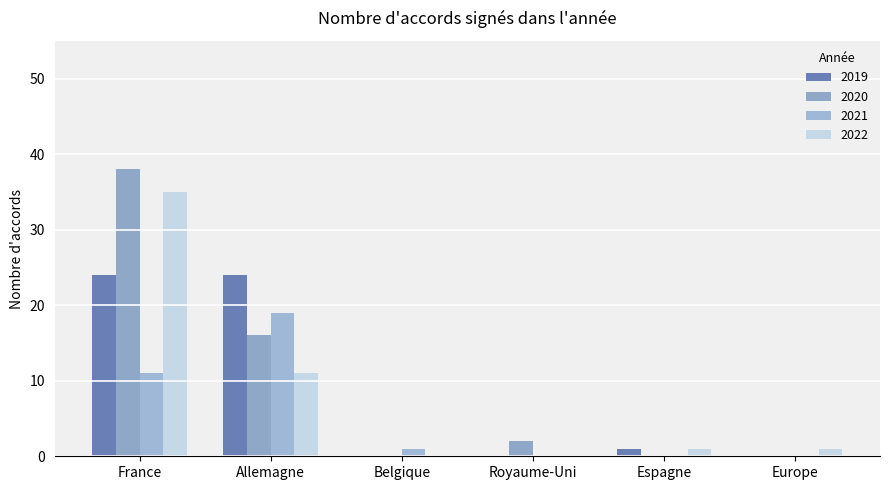

Reading left to right, what are all the values shown in this chart?

2019: 24	24	0	0	1	0
2020: 38	16	0	2	0	0
2021: 11	19	1	0	0	0
2022: 35	11	0	0	1	1